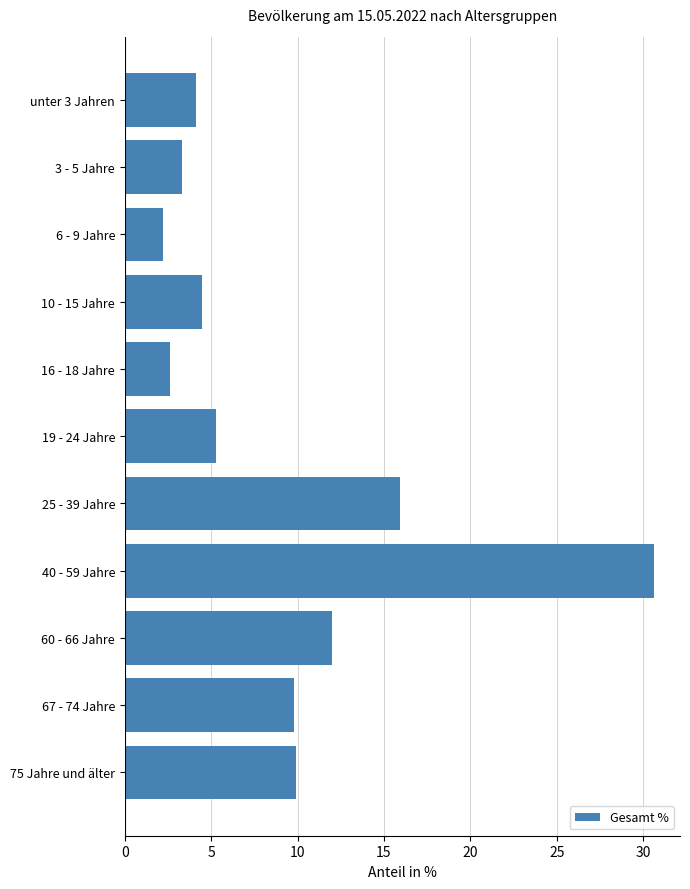

What is the change in value from 19 - 24 Jahre to 67 - 74 Jahre?

+4.5